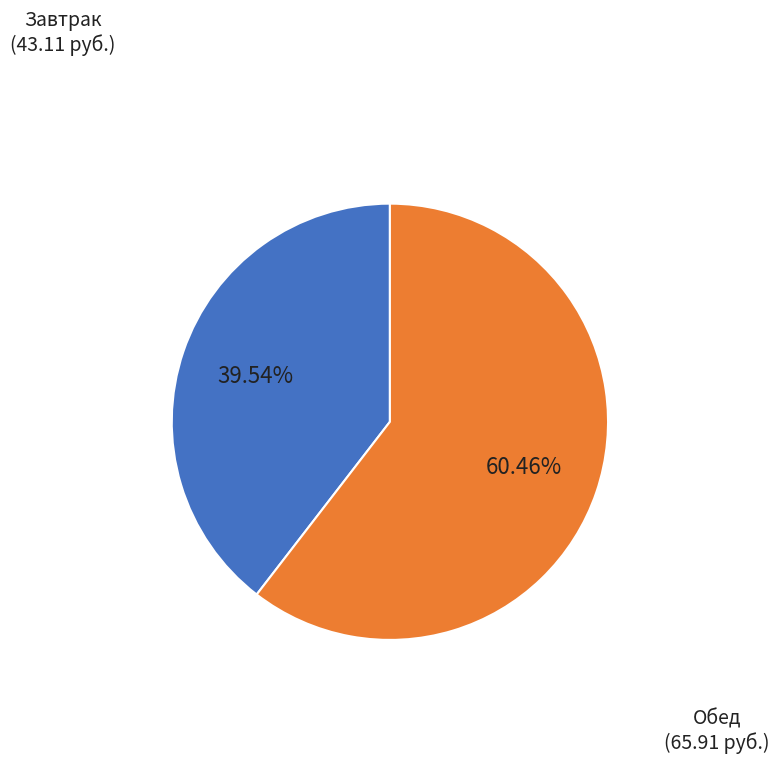

How many segments does this pie chart have?

2